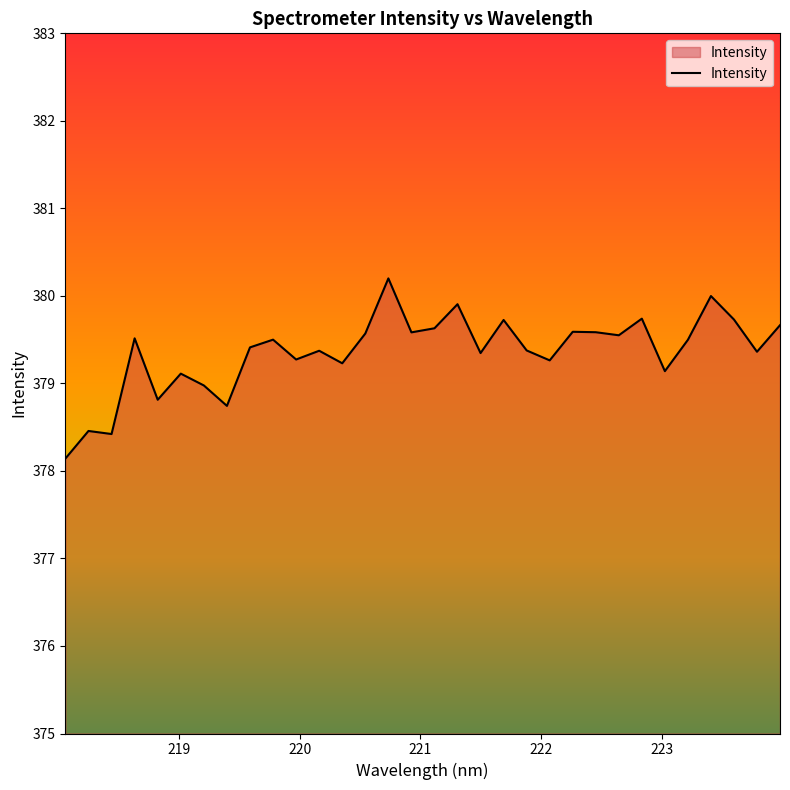

What is the maximum value shown in the chart?

380.2